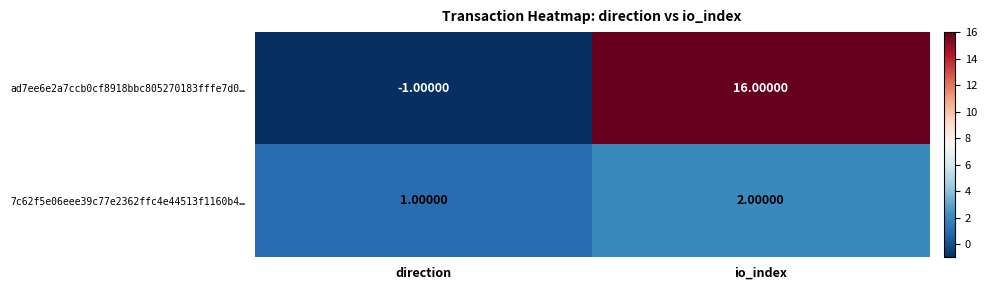

At which label is ad7ee6e2a7ccb0cf8918bbc805270183fffe7d0… closest to 7?

direction